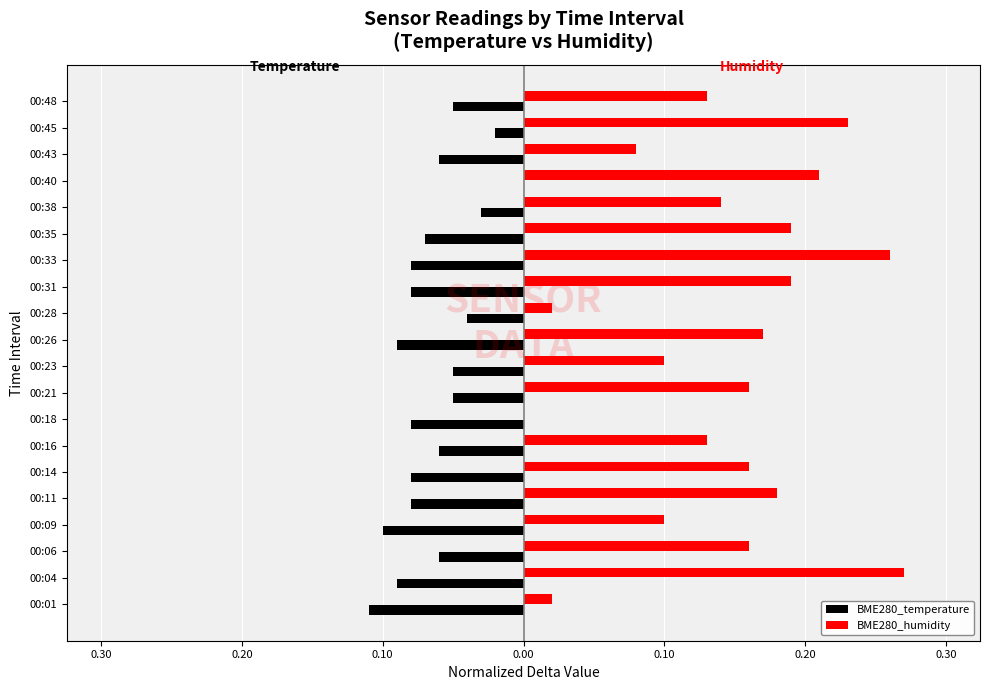

Which series has the widest spread of values?

BME280_humidity